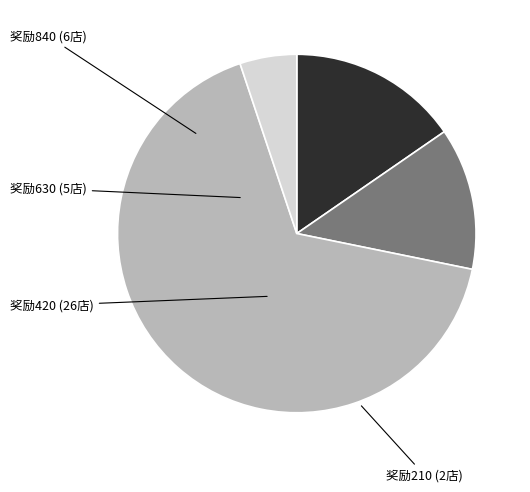

What is the ratio of the value at 奖励630 to the value at 奖励210?

2.5